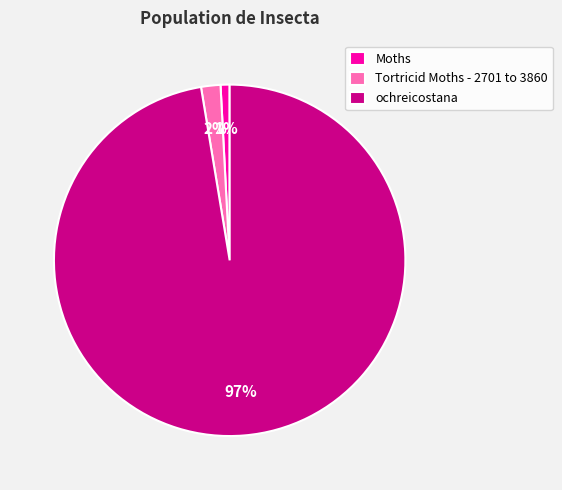

Which slice is the largest?

ochreicostana